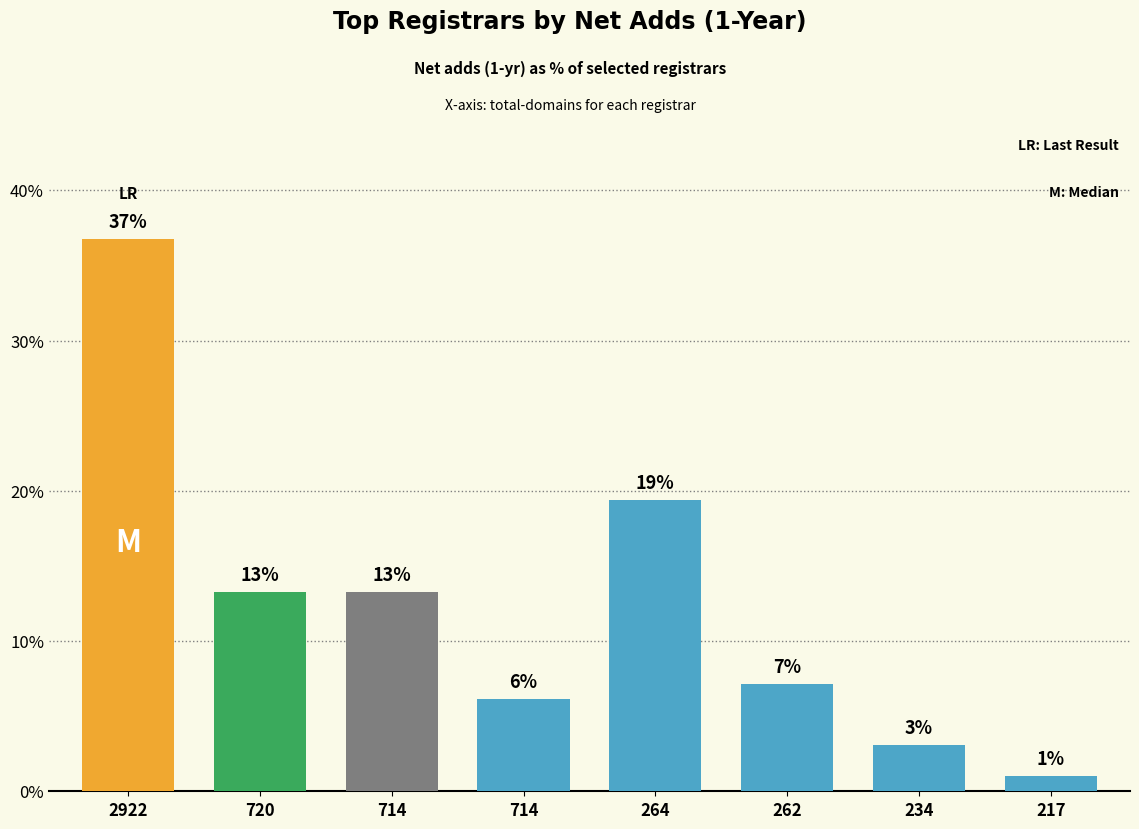

Does the chart contain any negative values?

No